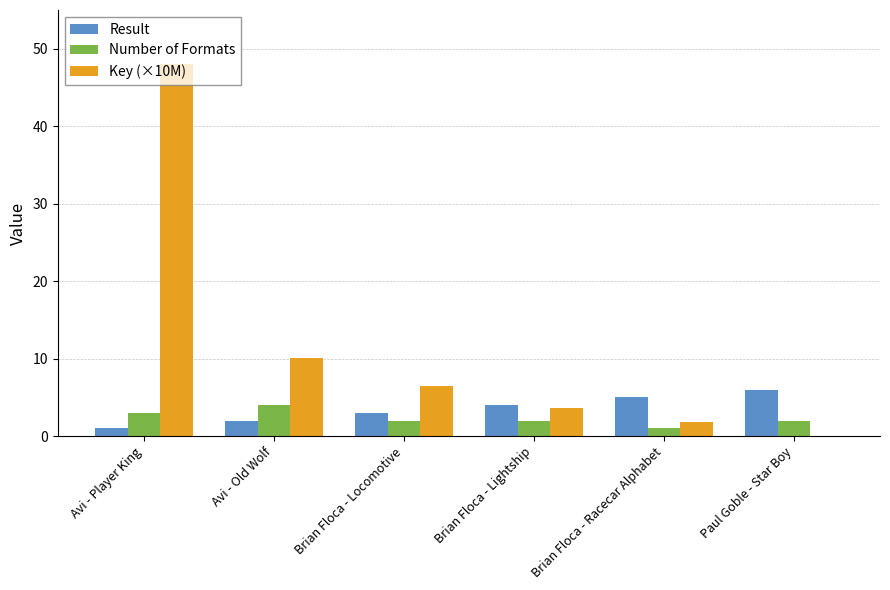

Read the Number of Formats value at Avi - Old Wolf.

4.0